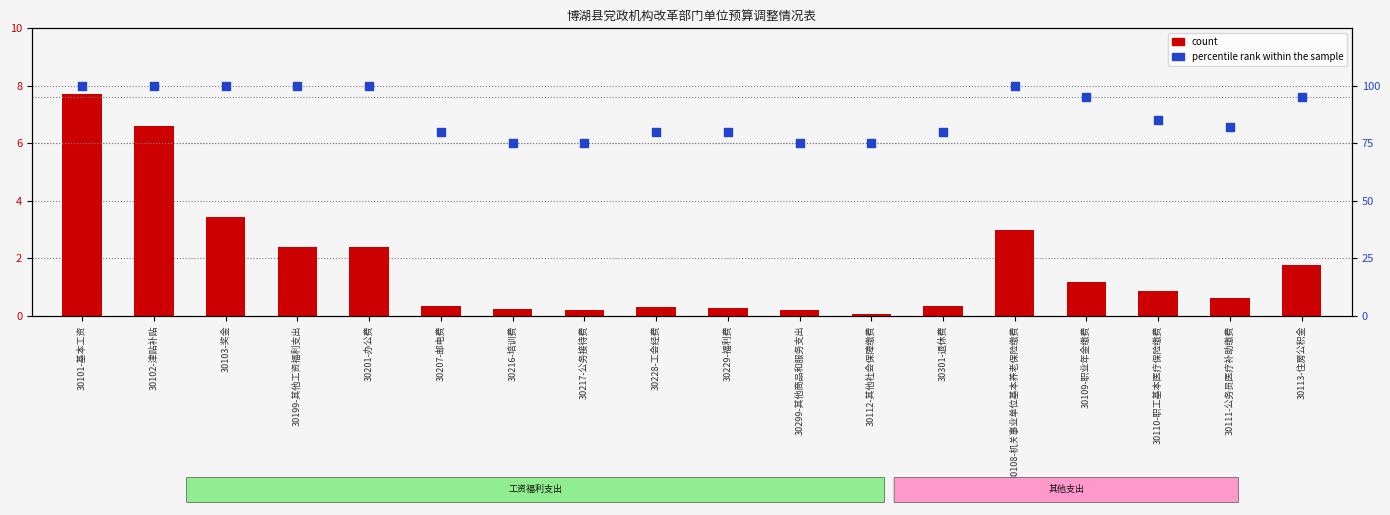

Which series reaches the maximum Y coordinate?

percentile rank within the sample